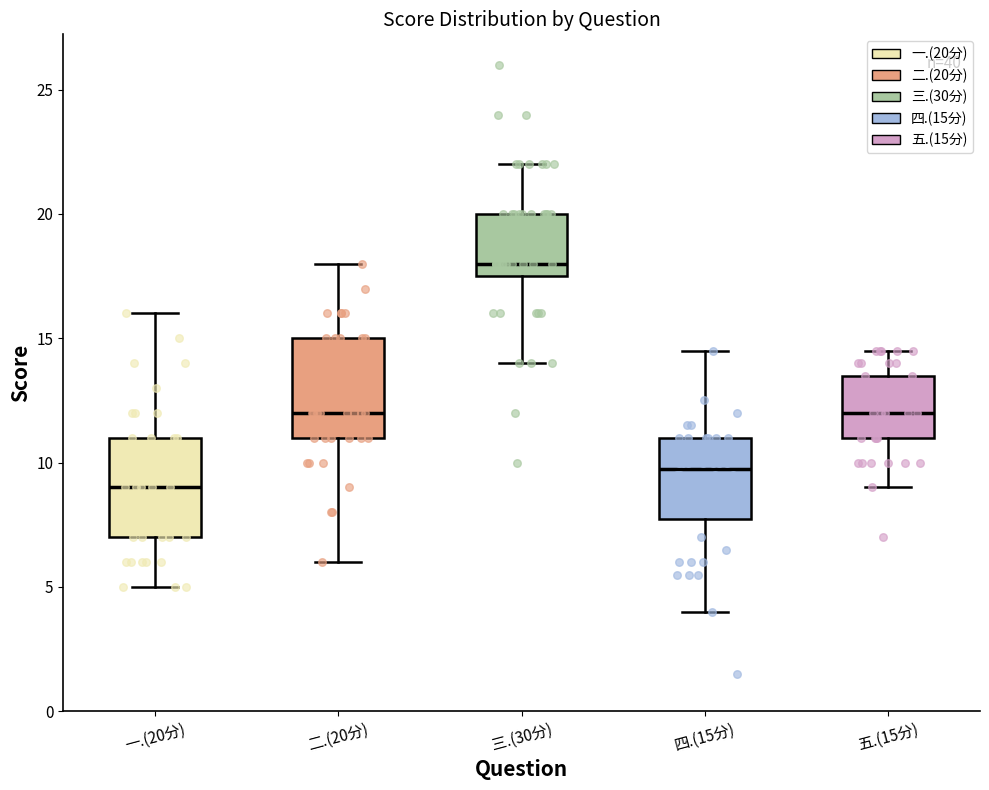

Reading left to right, read every box against the y-axis: the position of its median line, the range the box covers, and the ends of its whiskers. The values are not printed on the chart, so give them approximately, as read against the axis.

一.(20分): median 9.0, box 7.0 to 11.0, whiskers 5.0 to 16.0
二.(20分): median 12.0, box 11.0 to 15.0, whiskers 6.0 to 18.0
三.(30分): median 18.0, box 17.5 to 20.0, whiskers 14.0 to 22.0
四.(15分): median 10.0, box 8.0 to 11.0, whiskers 4.0 to 14.5
五.(15分): median 12.0, box 11.0 to 13.5, whiskers 9.0 to 14.5